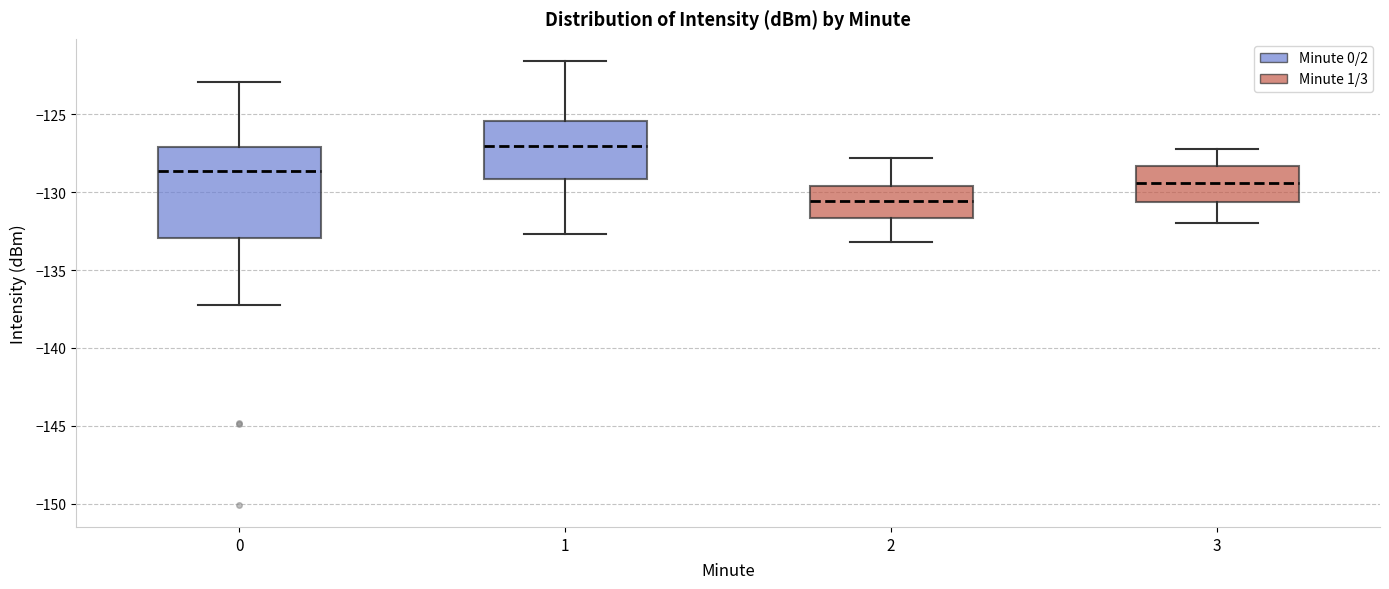

Reading left to right, read every box against the y-axis: the position of its median line, the range the box covers, and the ends of its whiskers. The values are not printed on the chart, so give them approximately, as read against the axis.

0: median -128.5, box -133.0 to -127.0, whiskers -137.5 to -123.0
1: median -127.0, box -129.0 to -125.5, whiskers -132.5 to -121.5
2: median -130.5, box -131.5 to -129.5, whiskers -133.0 to -128.0
3: median -129.5, box -130.5 to -128.5, whiskers -132.0 to -127.0